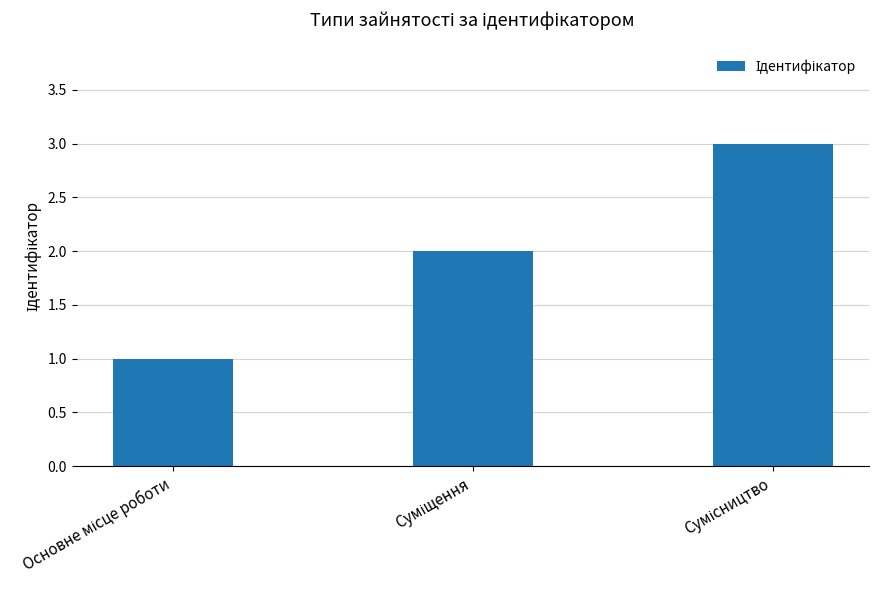

What is the sum of all values?

6